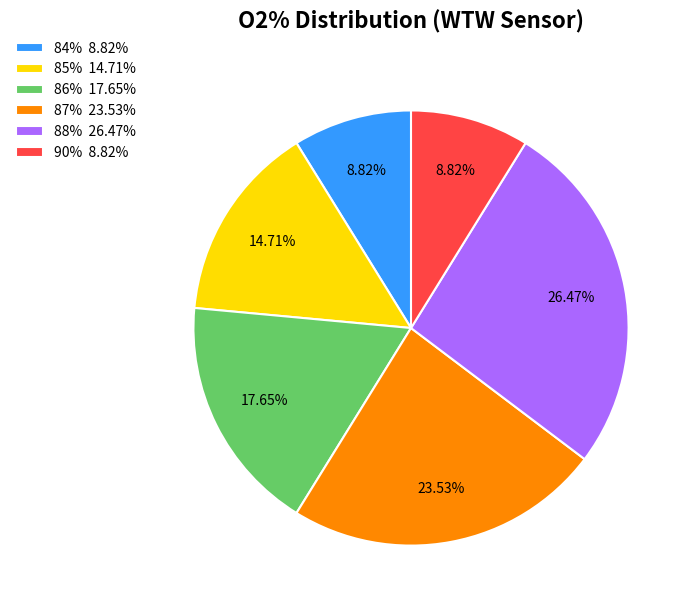

Does 85% 14.71% represent more than half of the total?

No